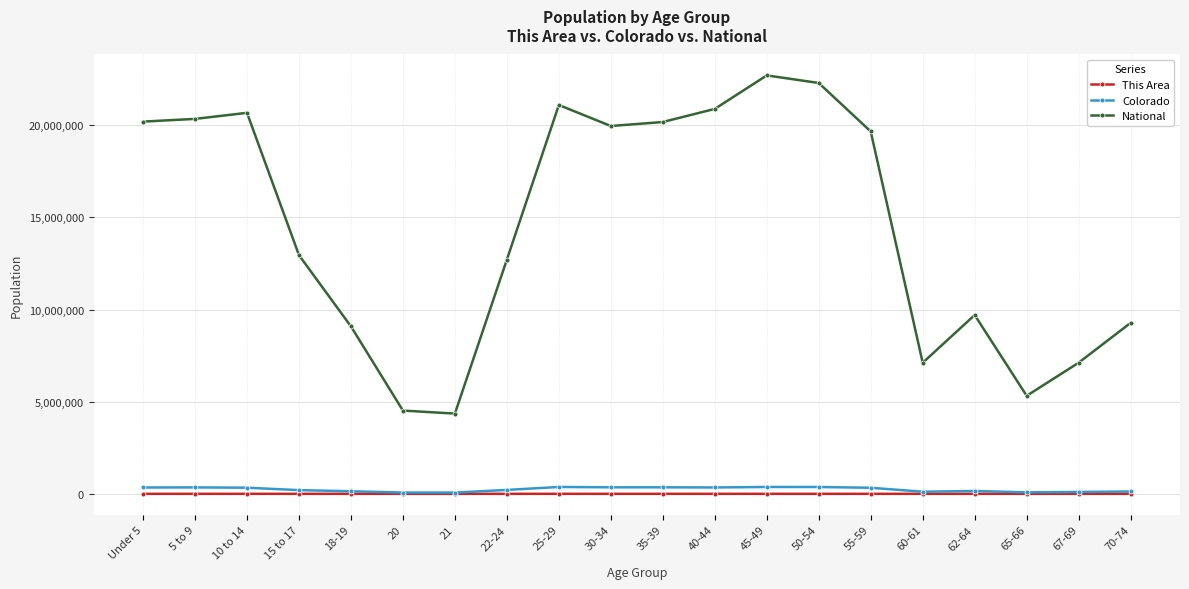

Which series has the largest total across all categories?

National